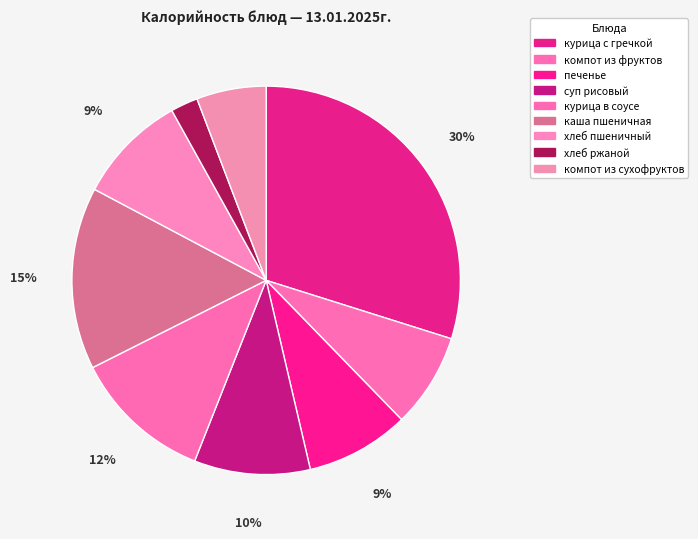

How many slices are in this pie chart?

9